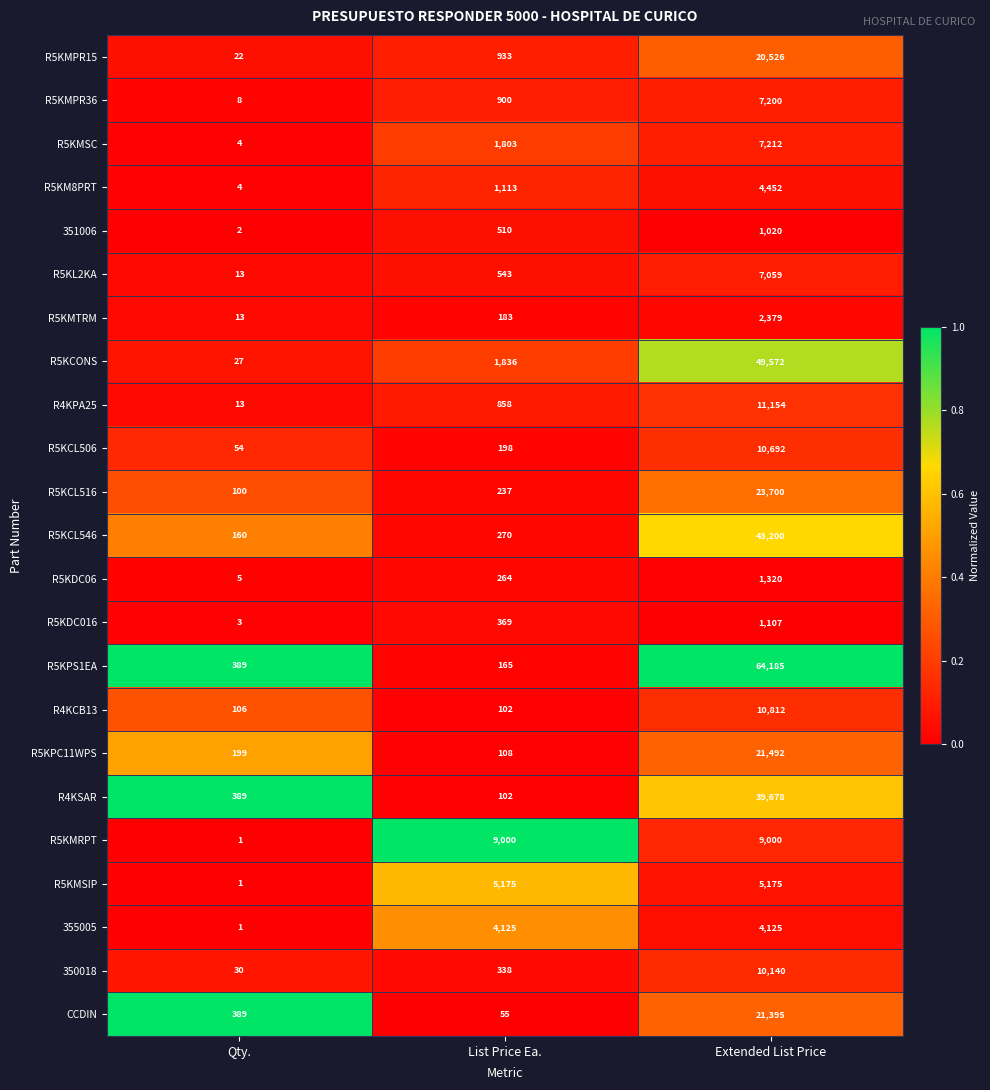

What is the highest value of the R5KMPR15 series?

20526